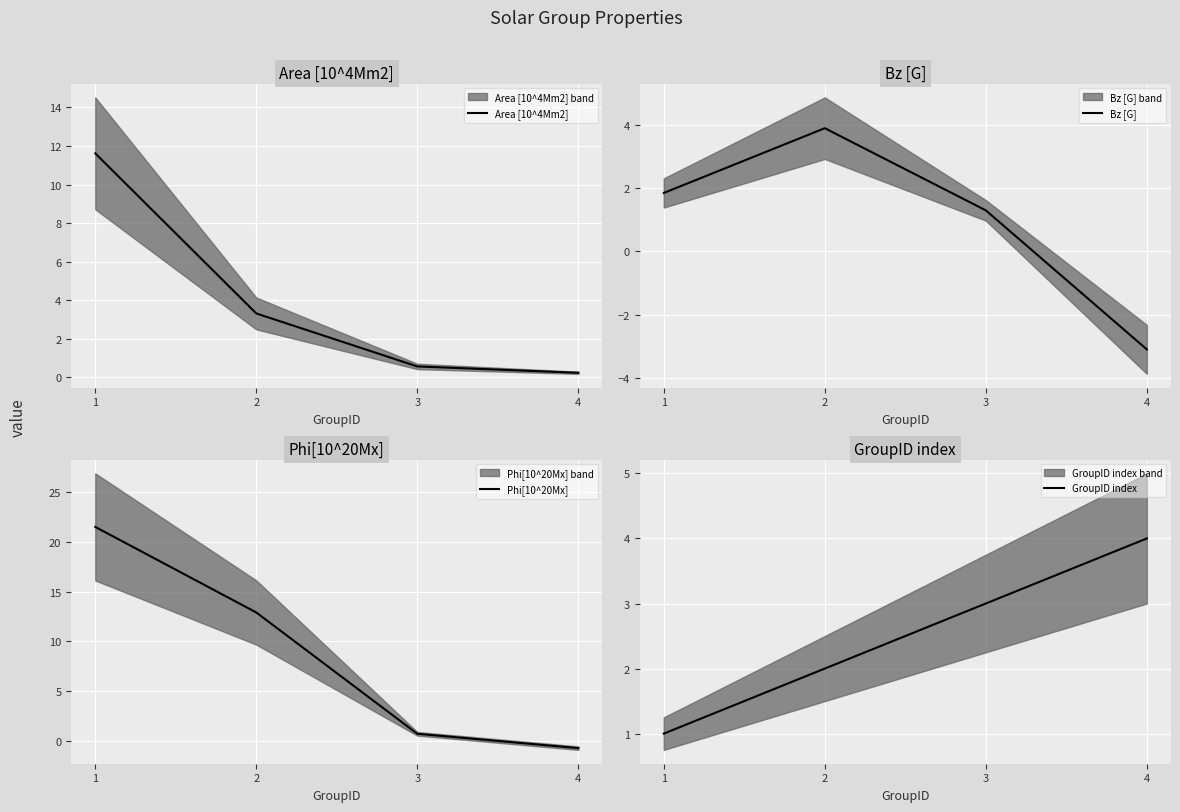

Reading left to right, what are all the values shown in this chart?

Area [10^4Mm2]: 1=11.6	2=3.3	3=0.6	4=0.2
Bz [G]: 1=1.9	2=3.9	3=1.3	4=-3.1
Phi[10^20Mx]: 1=21.5	2=12.9	3=0.7	4=-0.7
GroupID index: 1=1.0	2=2.0	3=3.0	4=4.0